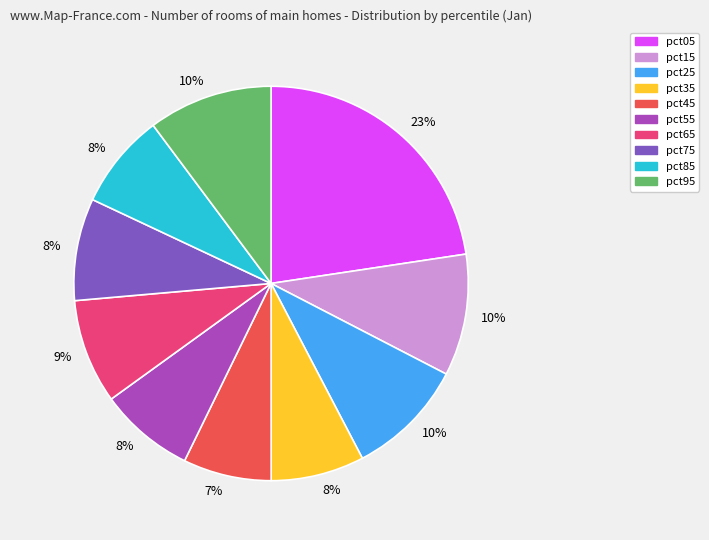

To the nearest percent, what is the average slice percentage?

10%